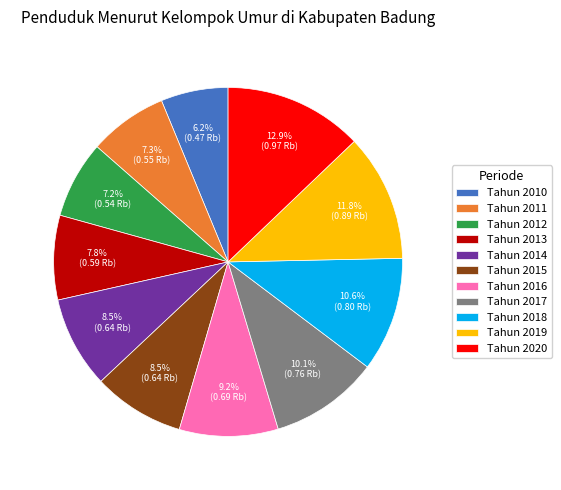

Is Tahun 2014 the majority of the pie?

No